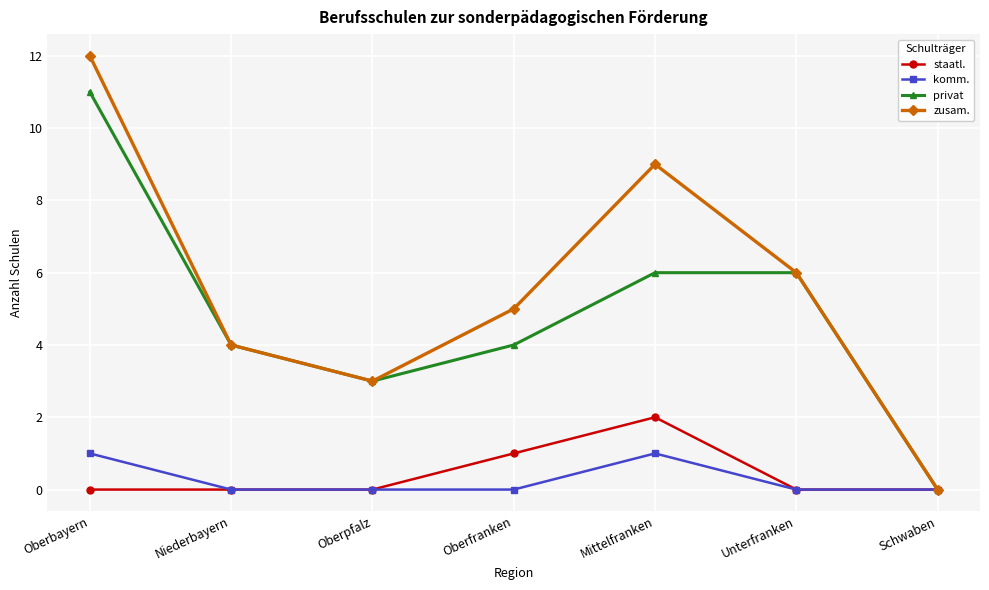

True or false: privat has more than 2 points higher than both neighbors.

False